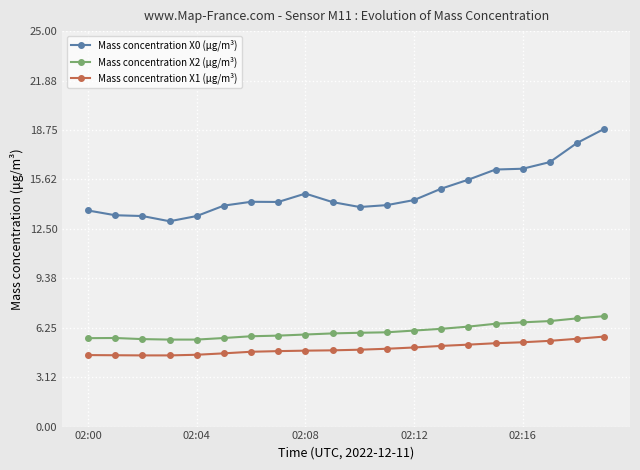

What is the value of the Mass concentration X2 (μg/m³) point at the 10th from the left?

5.9